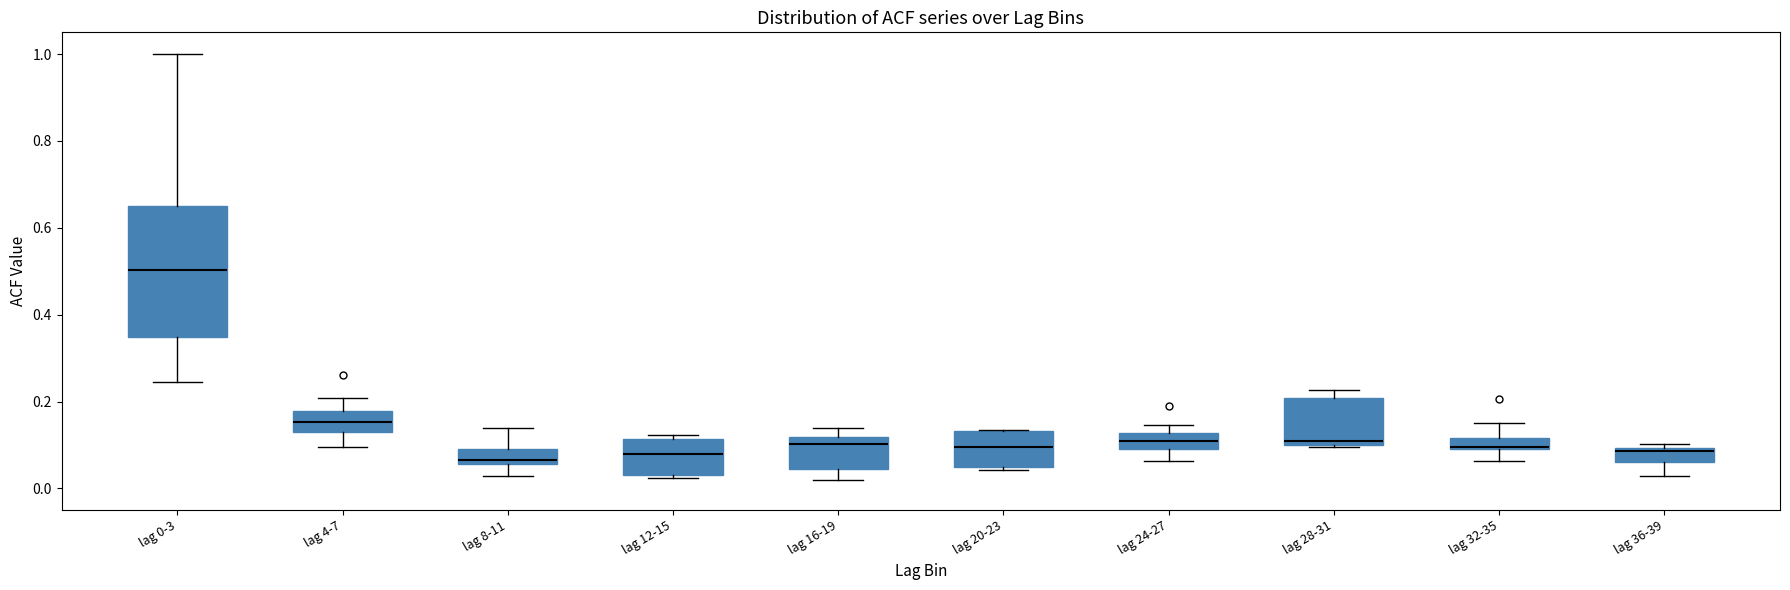

Where is the lower edge of the box for lag 4-7 on the y-axis? The values are not printed on the chart, so give them approximately, as read against the axis.

0.14